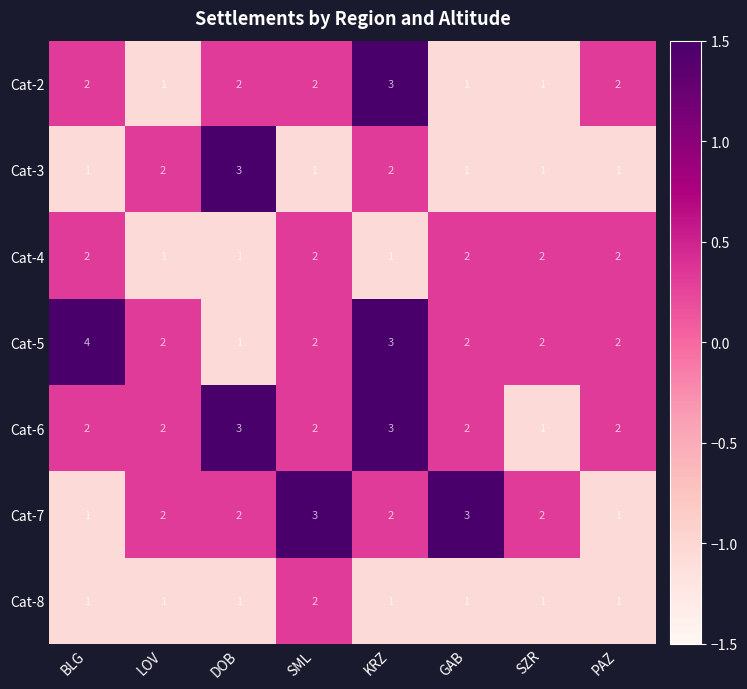

Is it true that Cat-3 equals 3 at LOV?

False